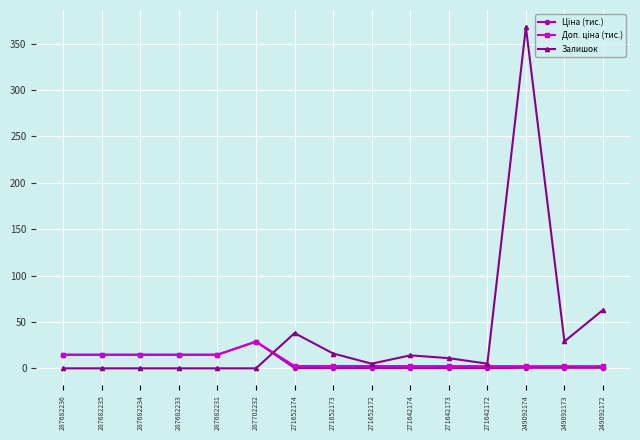

The Залишок series shows 42.7 at 249092173. True or false?

False